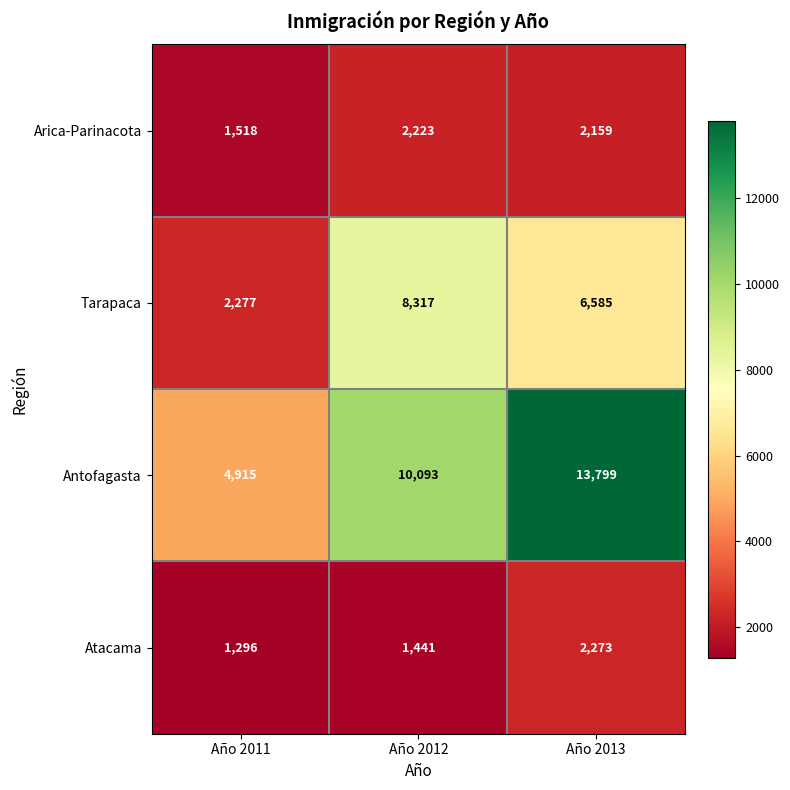

Which series has the largest range (max minus min)?

Antofagasta